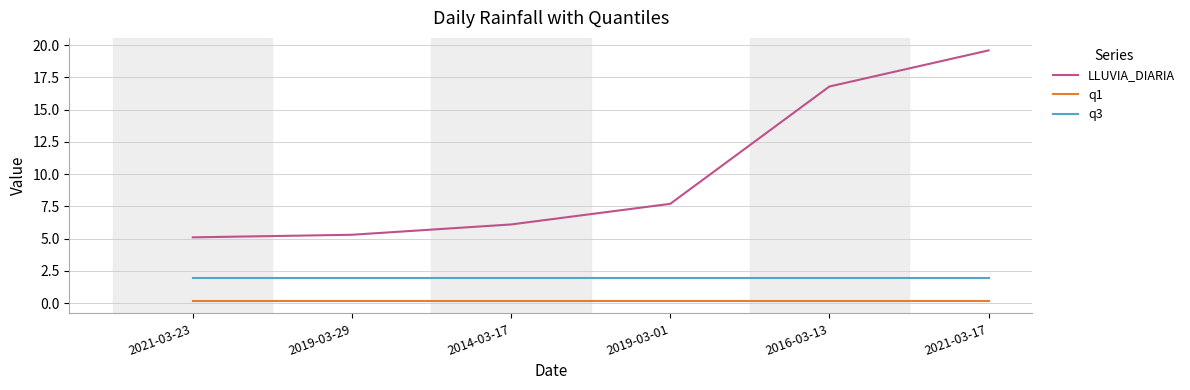

Reading left to right, transcribe all the data shown in this chart.

LLUVIA_DIARIA: 5.1	5.3	6.1	7.7	16.8	19.6
q1: 0.2	0.2	0.2	0.2	0.2	0.2
q3: 1.9	1.9	1.9	1.9	1.9	1.9